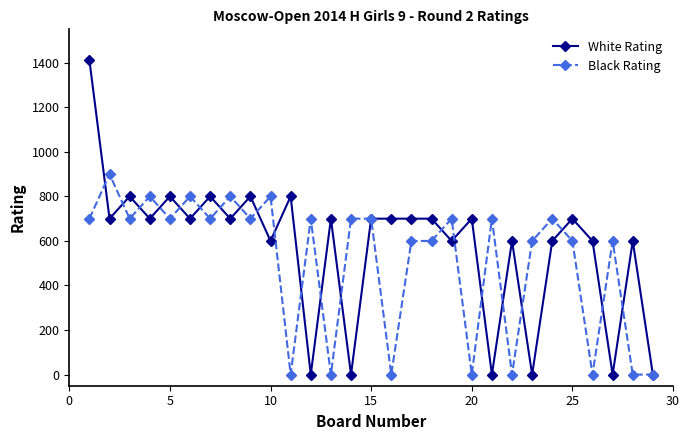

True or false: White Rating has more than 0 points higher than both neighbors.

True